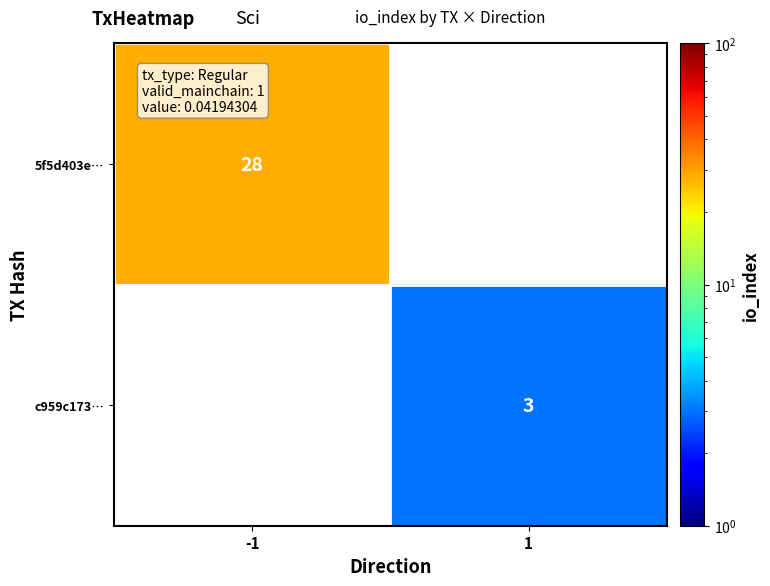

The 5f5d403e… series shows 28 at -1. True or false?

True